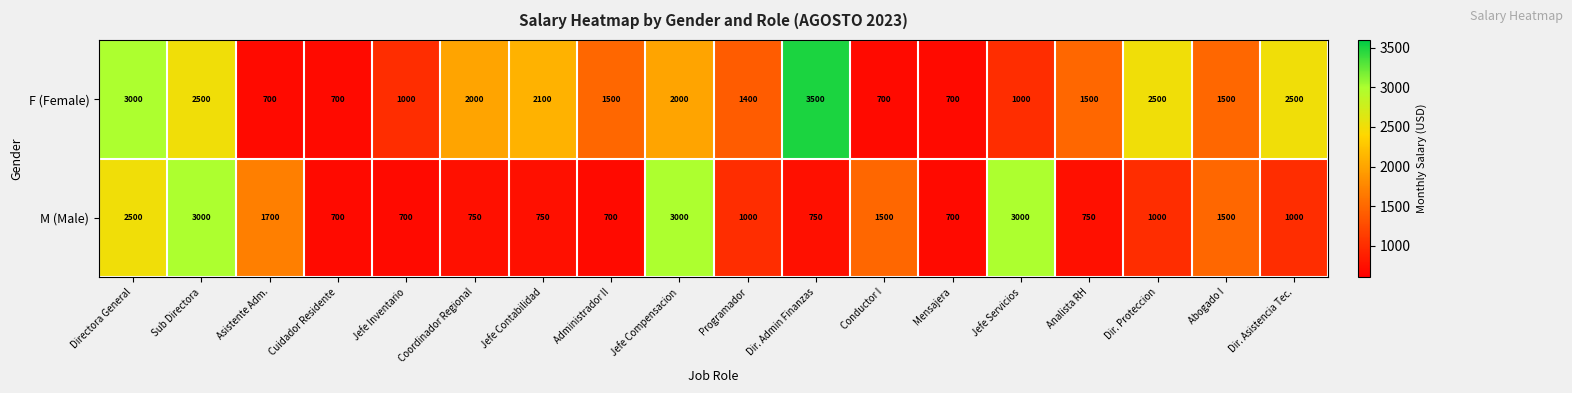

What is the difference between the maximum and minimum values in the F (Female) series?

2800